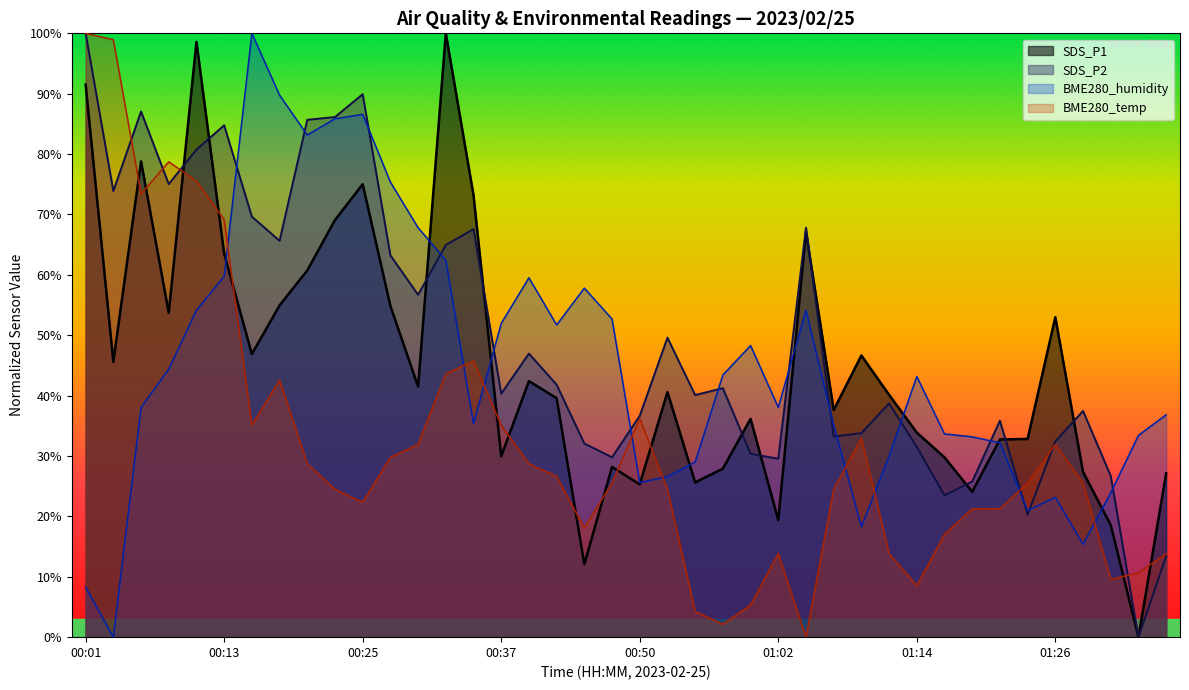

What is the label of the 35th point from the right?

00:13